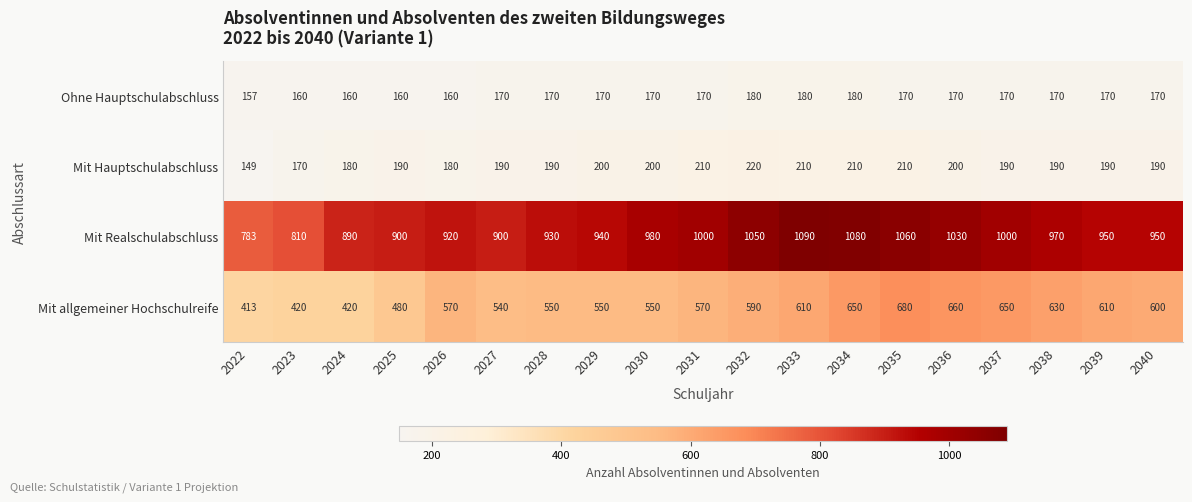

What is the minimum value shown in the chart?

149